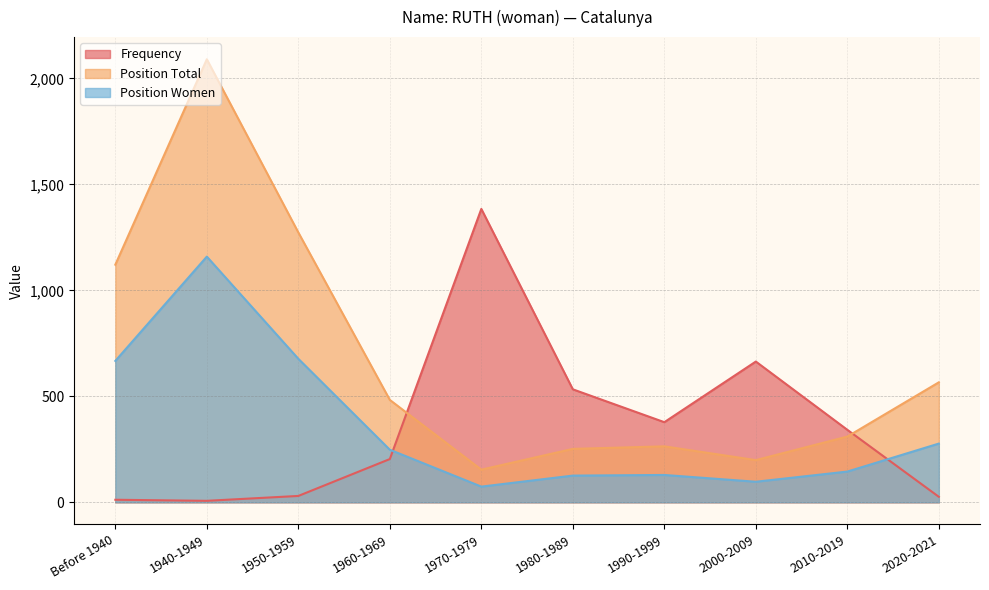

Reading right to left, extract all data points from this chart.

Frequency: 2020-2021=26	2010-2019=342	2000-2009=664	1990-1999=378	1980-1989=533	1970-1979=1384	1960-1969=204	1950-1959=30	1940-1949=7	Before 1940=12
Position Total: 2020-2021=566	2010-2019=310	2000-2009=199	1990-1999=264	1980-1989=252	1970-1979=154	1960-1969=483	1950-1959=1273	1940-1949=2090	Before 1940=1121
Position Women: 2020-2021=277	2010-2019=145	2000-2009=97	1990-1999=129	1980-1989=126	1970-1979=74	1960-1969=248	1950-1959=677	1940-1949=1159	Before 1940=667